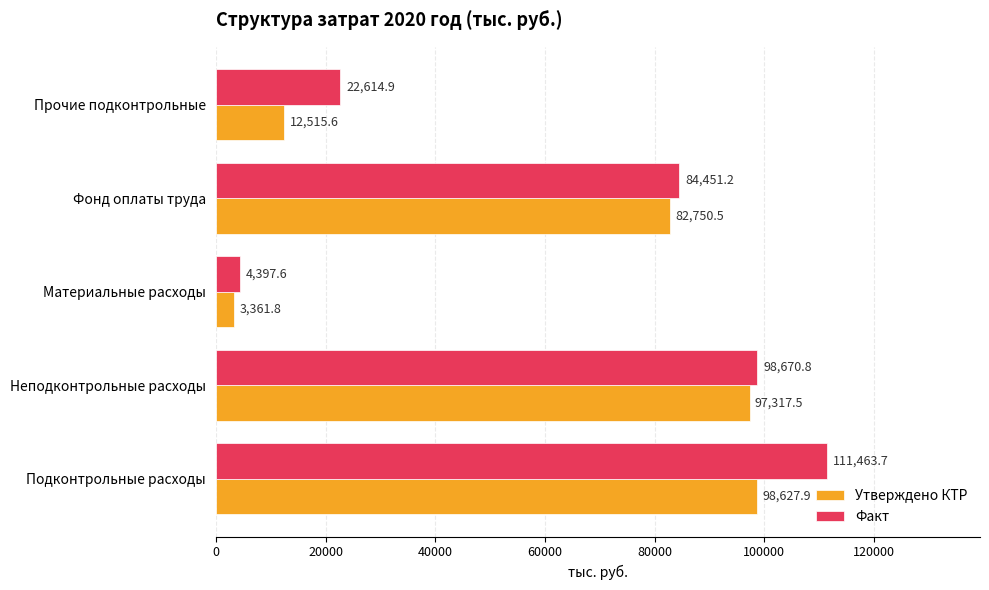

Which series has the largest range (max minus min)?

Факт